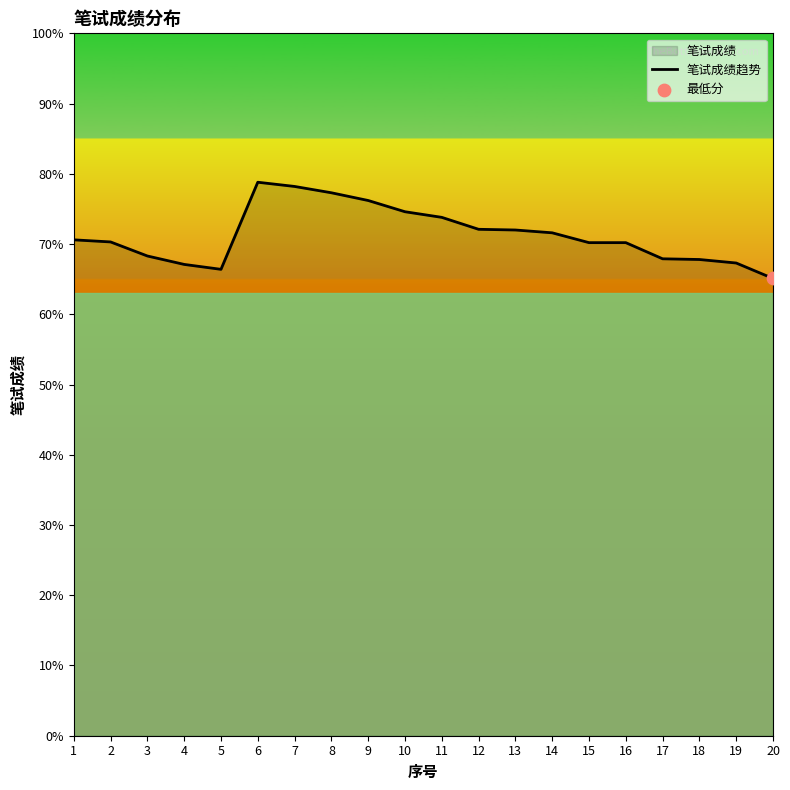

Approximately how many times larger is the value at 10 compared to 8?

1.0